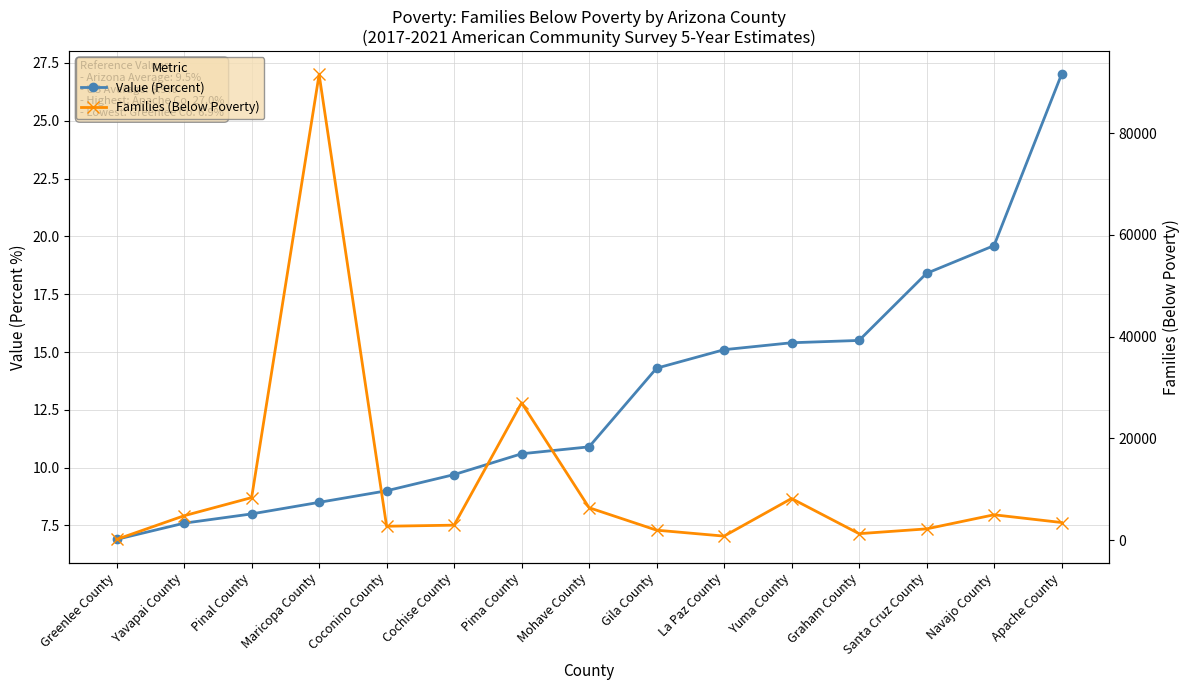

Rank the series at Pima County from lowest to highest value.

Value (Percent), Families (Below Poverty)